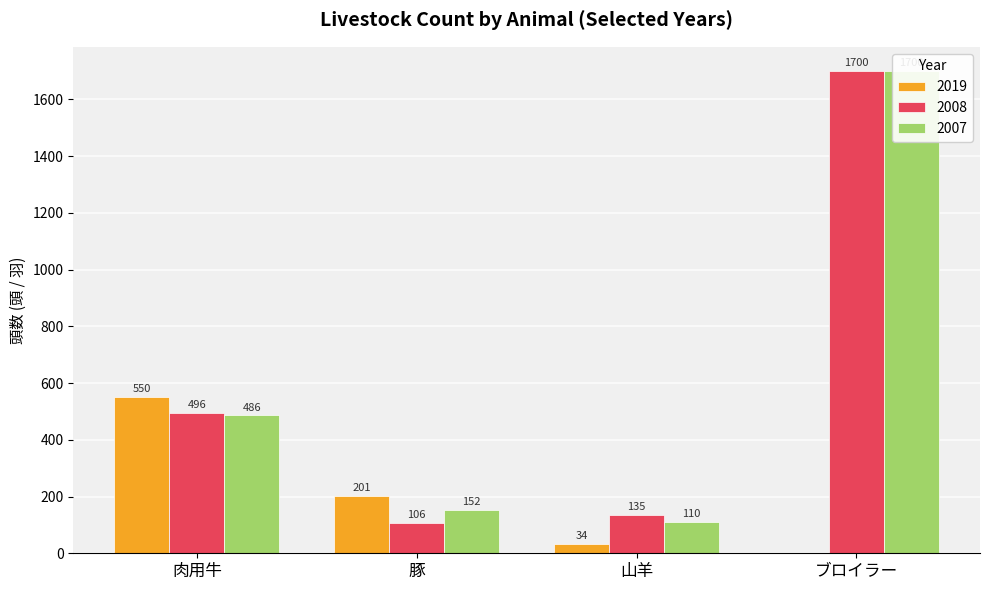

True or false: 2019 has a value of 937 at 肉用牛.

False